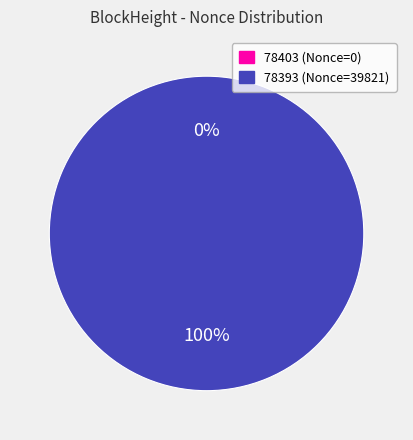

How many segments does this pie chart have?

2